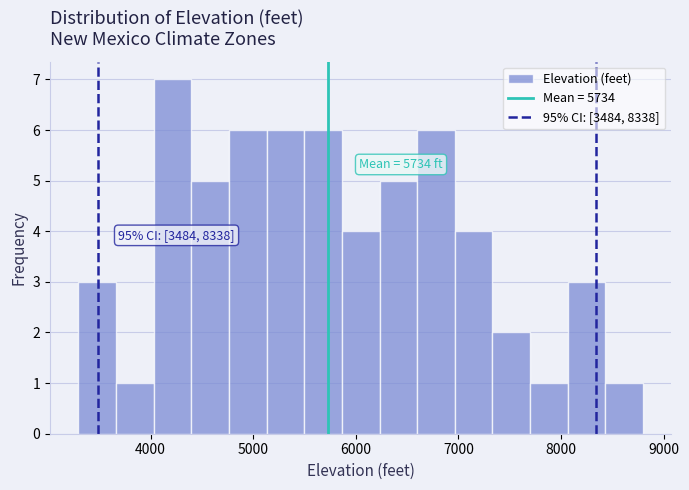

Around what value on the x-axis is the tallest bar? Give the approximate position of its centre, as read against the axis.

4200